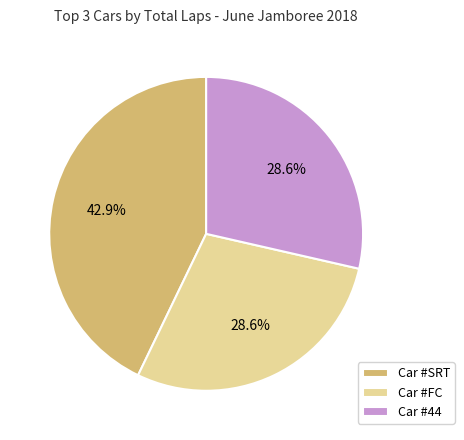

Which slice is the largest?

Car #SRT